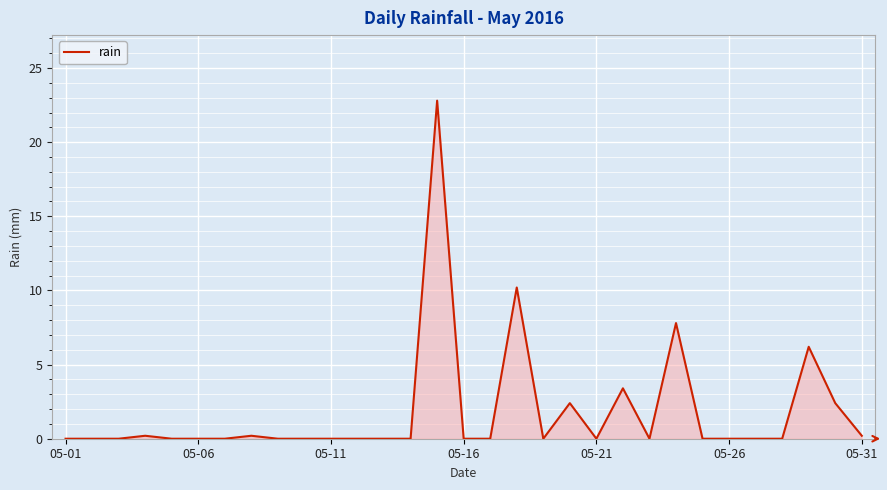

What is the difference between the maximum and minimum values?

22.8